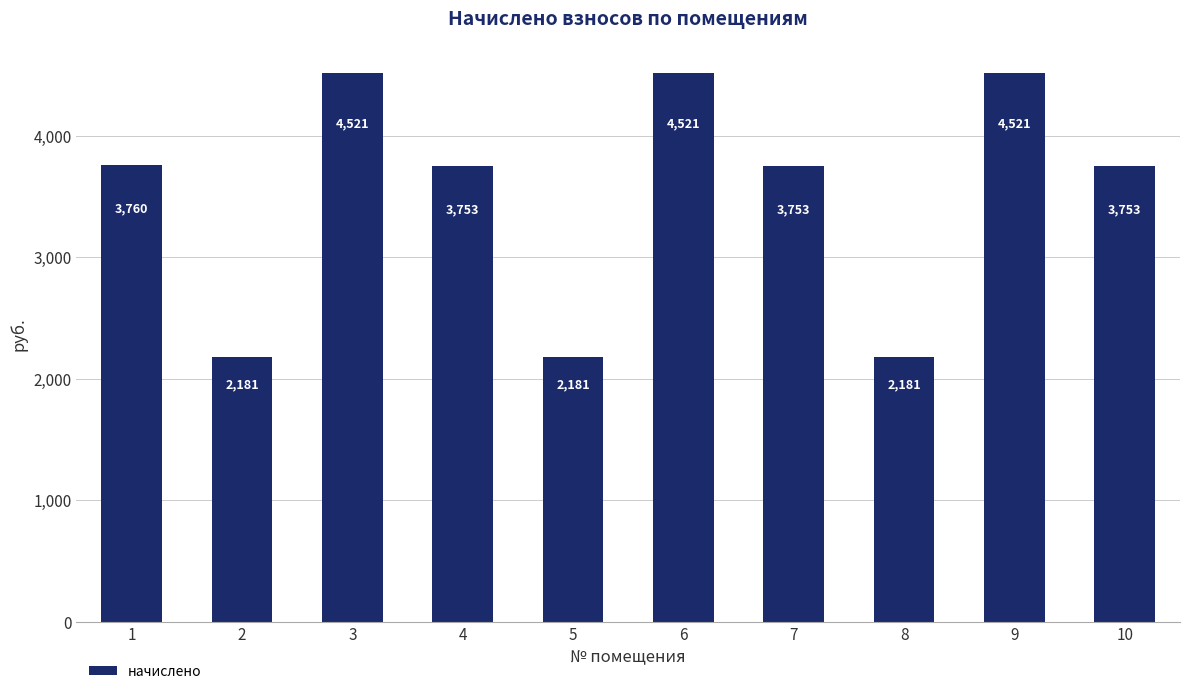

Does the chart contain any negative values?

No